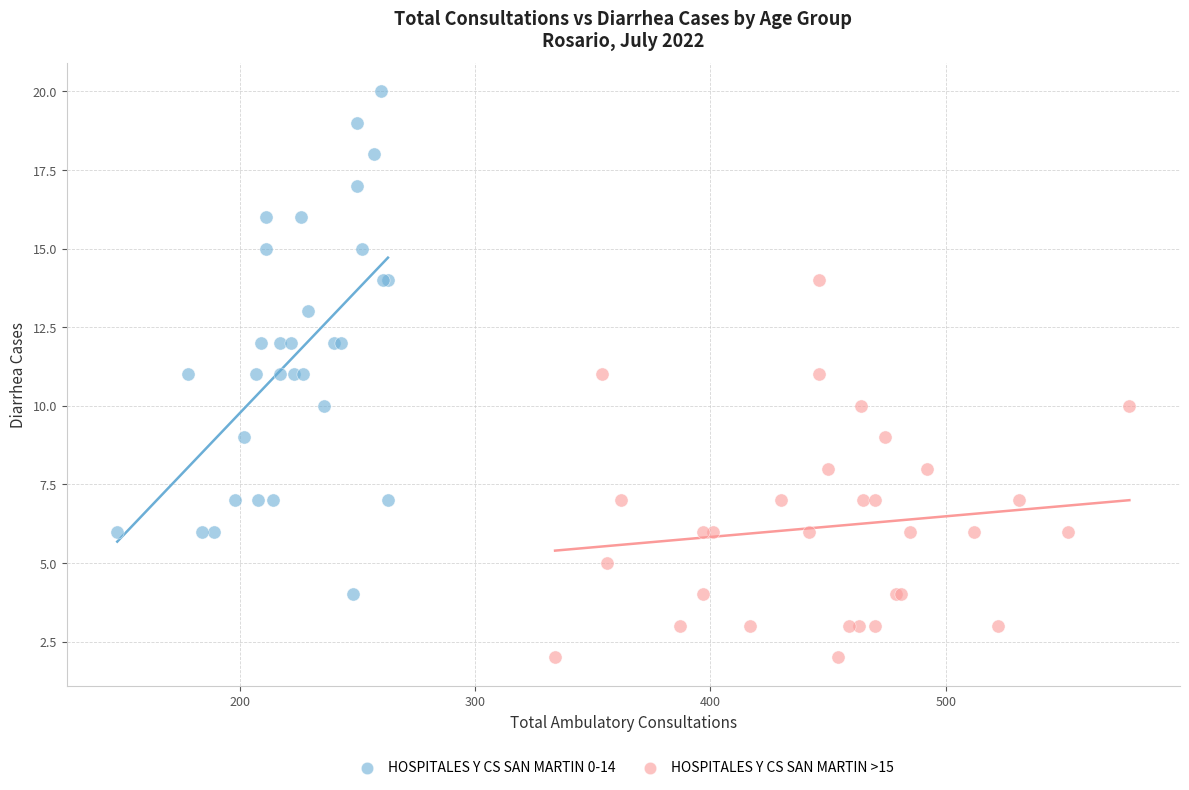

What are all the series names shown in the legend?

HOSPITALES Y CS SAN MARTIN 0-14, HOSPITALES Y CS SAN MARTIN >15